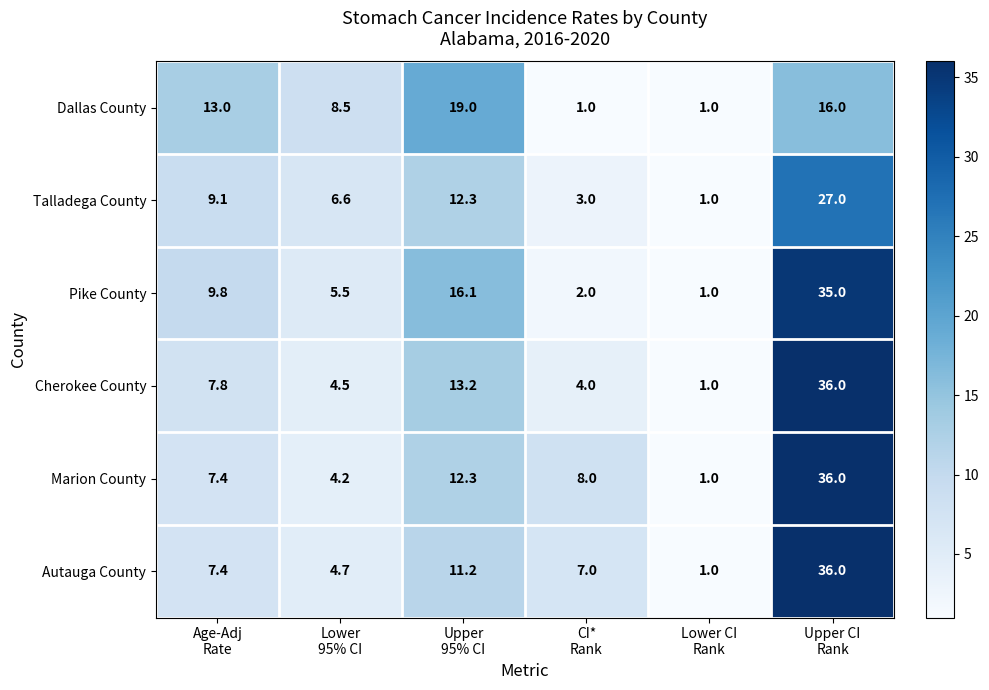

What is the sum of all Dallas County values?

58.5